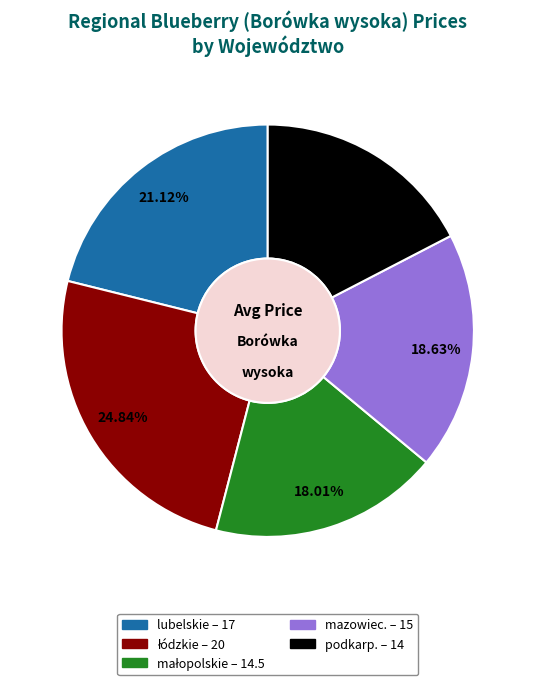

How many segments does this pie chart have?

5